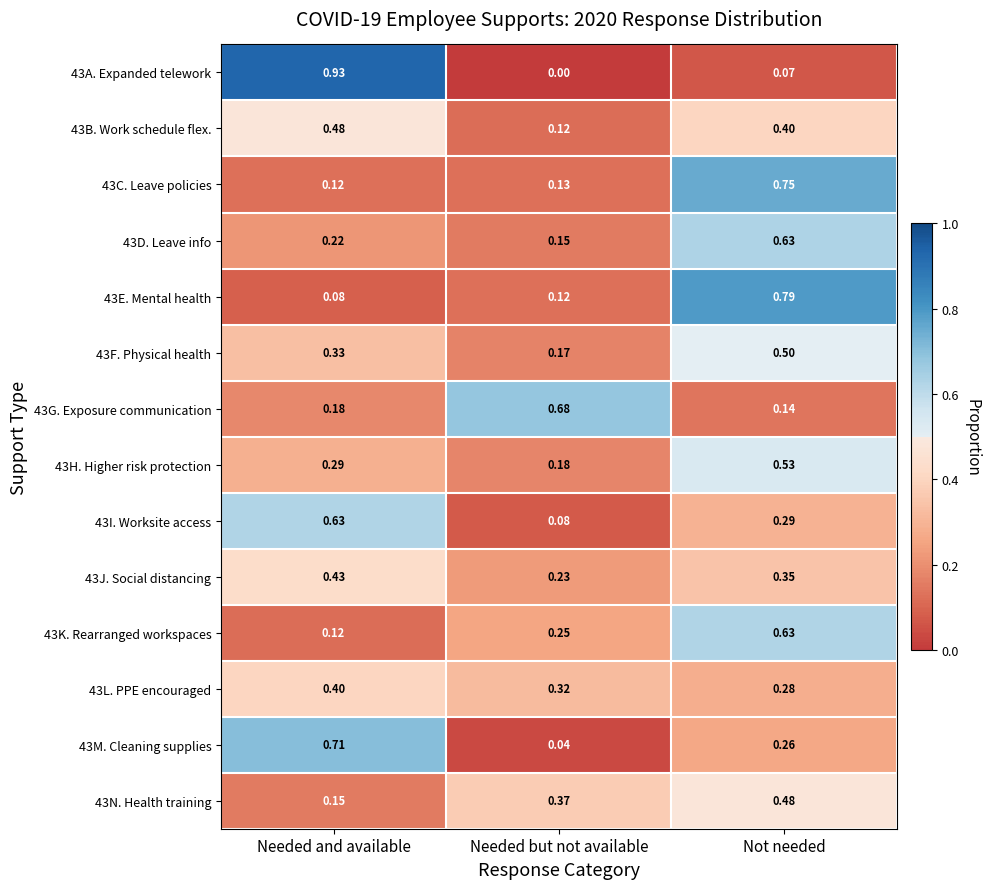

At which category is the sum across all series the highest?

Not needed